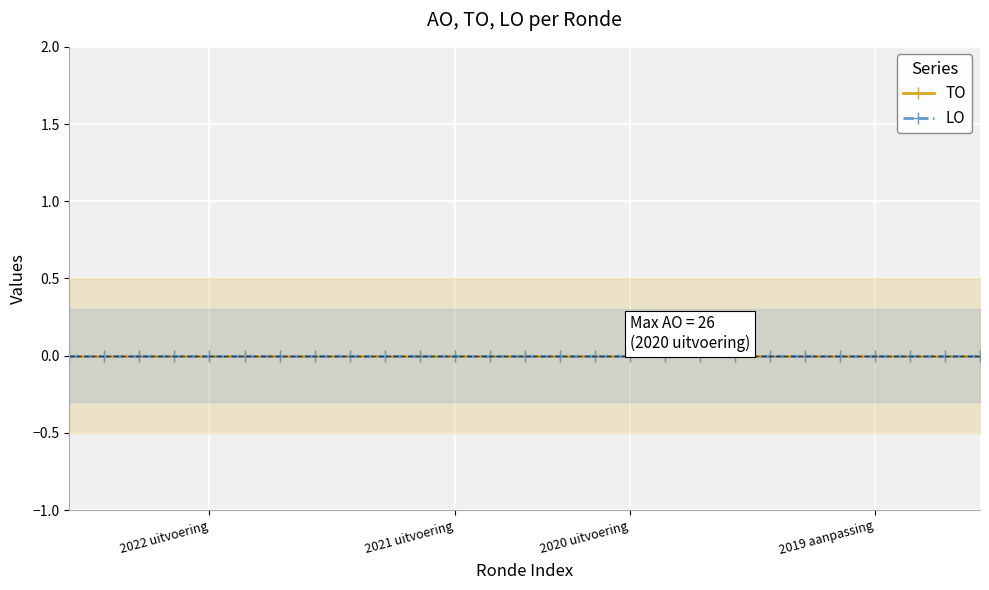

True or false: TO and AO cross at least once.

False